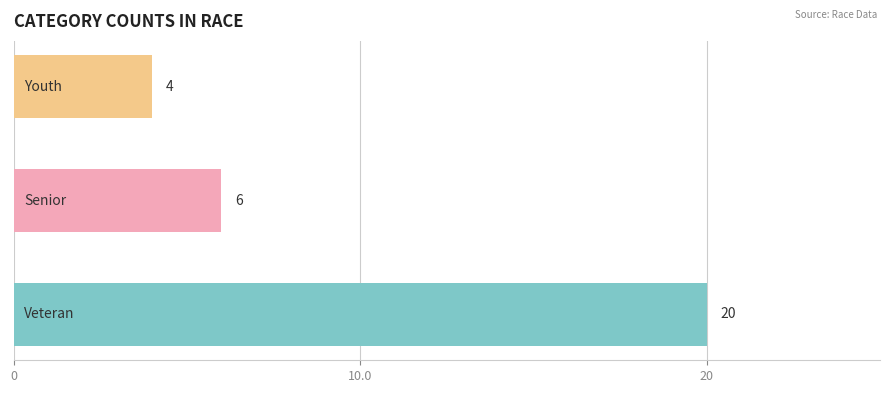

Reading bottom to top, transcribe all the data shown in this chart.

20	6	4